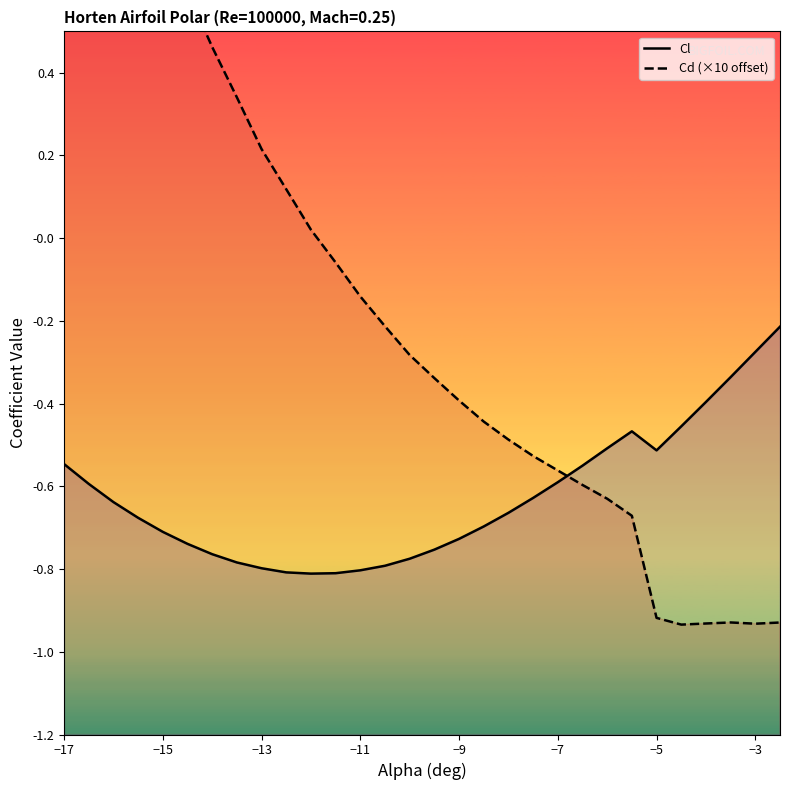

Which series ends up on top after the final intersection of Cd (×10 offset) and Cl?

Cl